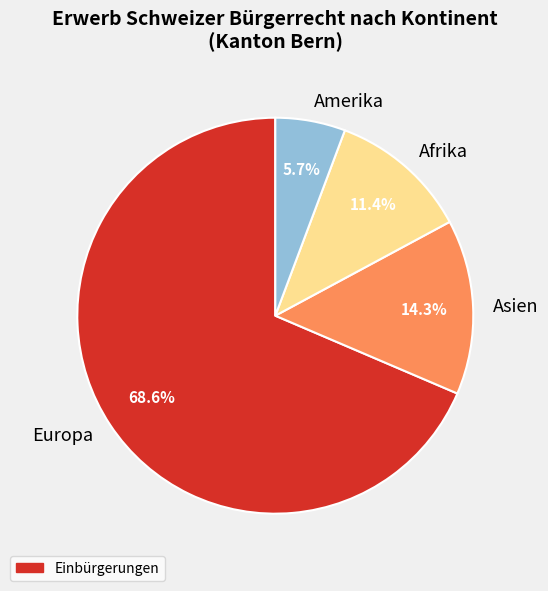

To the nearest percent, what is the difference between the largest and smallest slice percentages?

63%